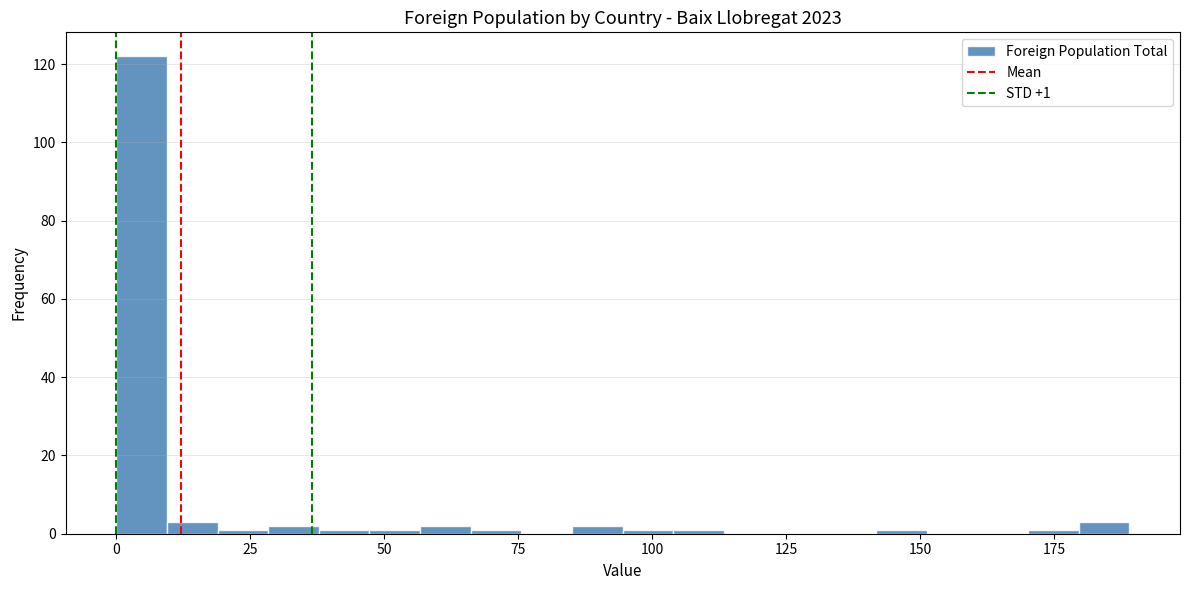

Read against the x-axis, roughly where is the centre of the tallest bar?

5